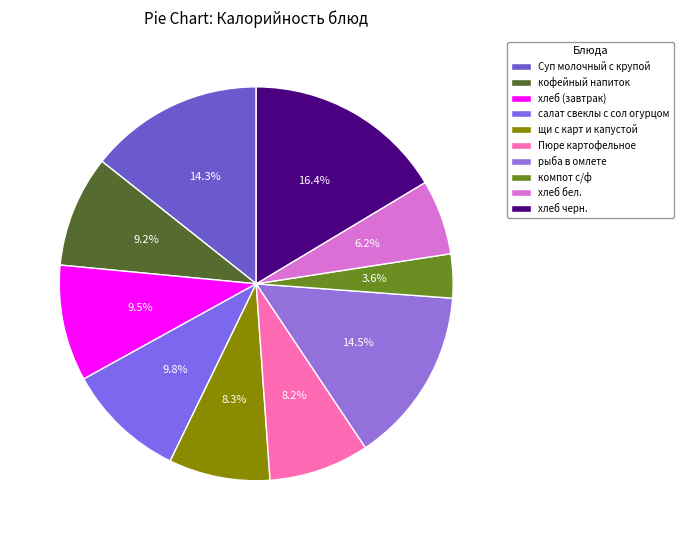

What percentage do хлеб (завтрак) and щи с карт и капустой together represent?

17.9%